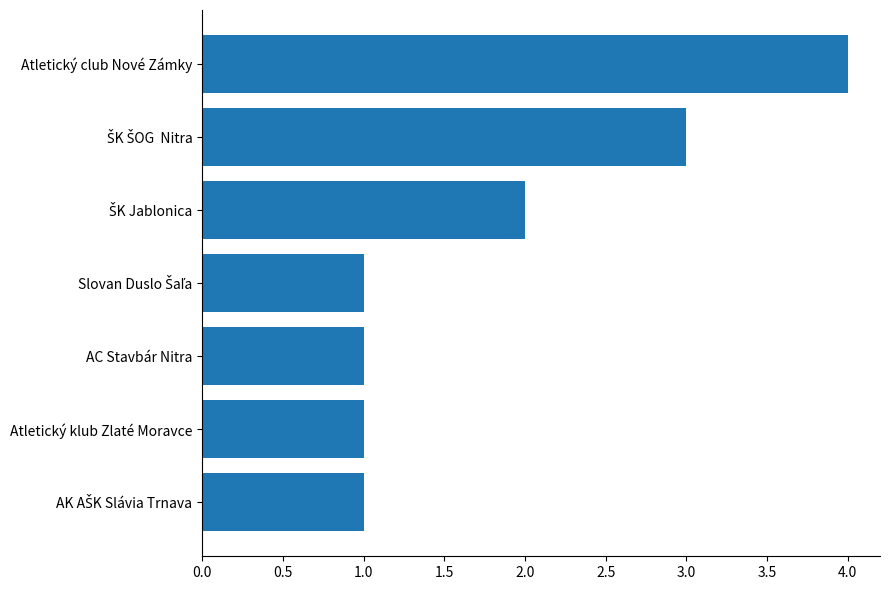

What is the label of the 3rd bar from the bottom?

AC Stavbár Nitra